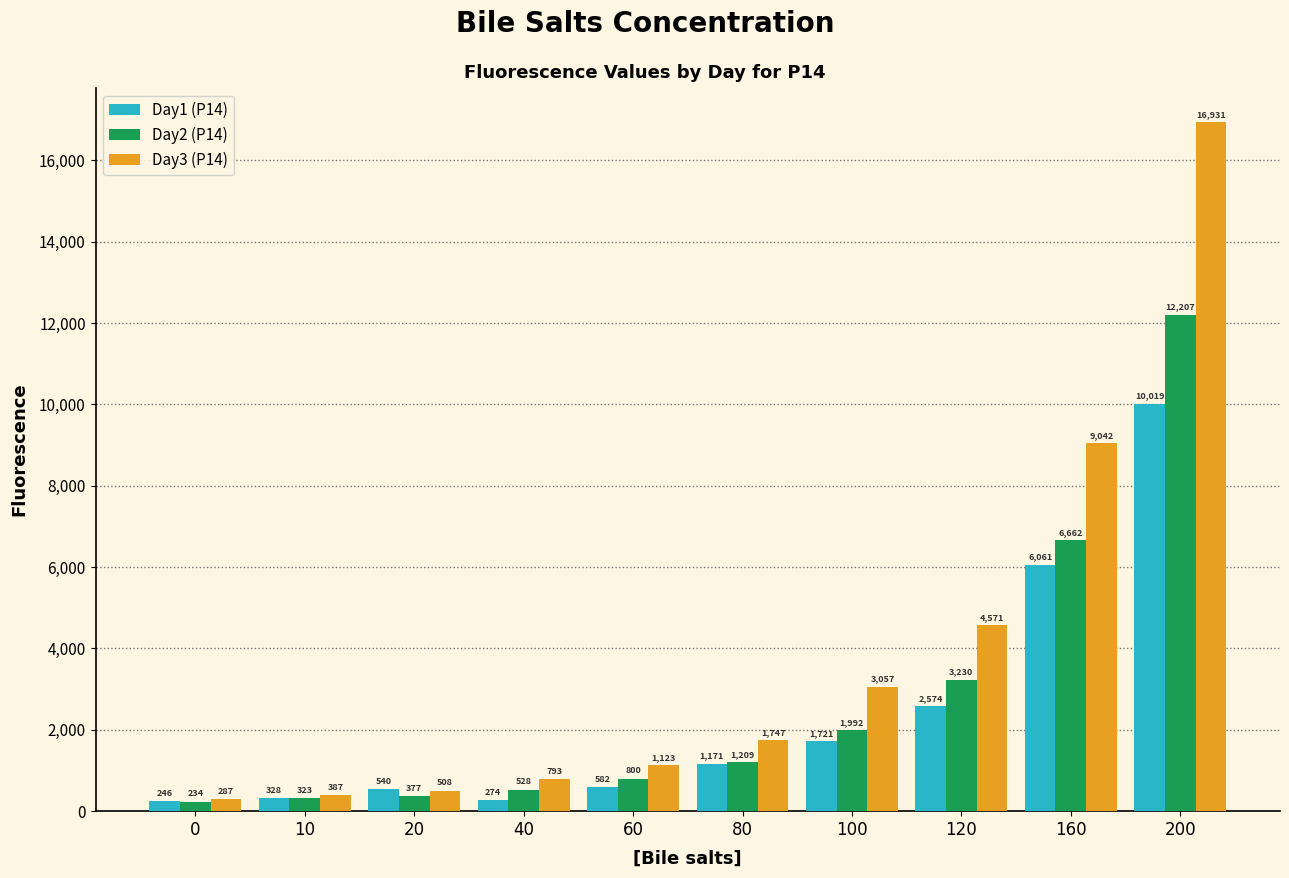

What is the greatest value displayed?

16931